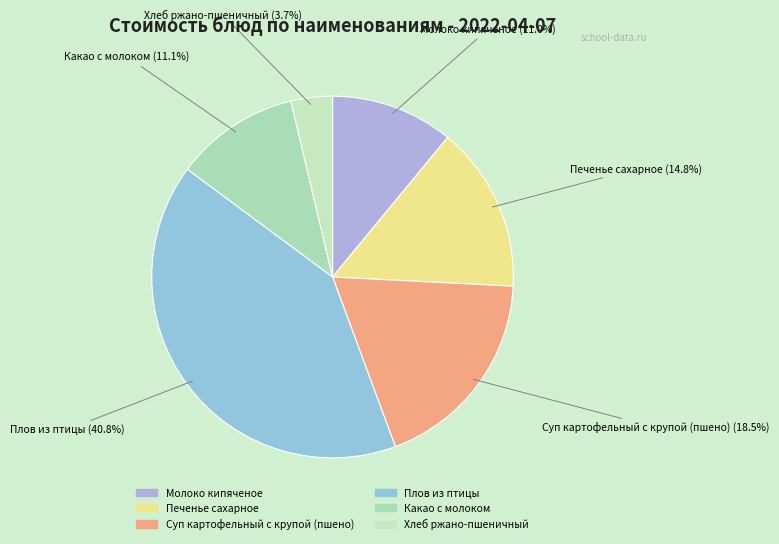

Is it true that Печенье сахарное is 15% of the pie?

True